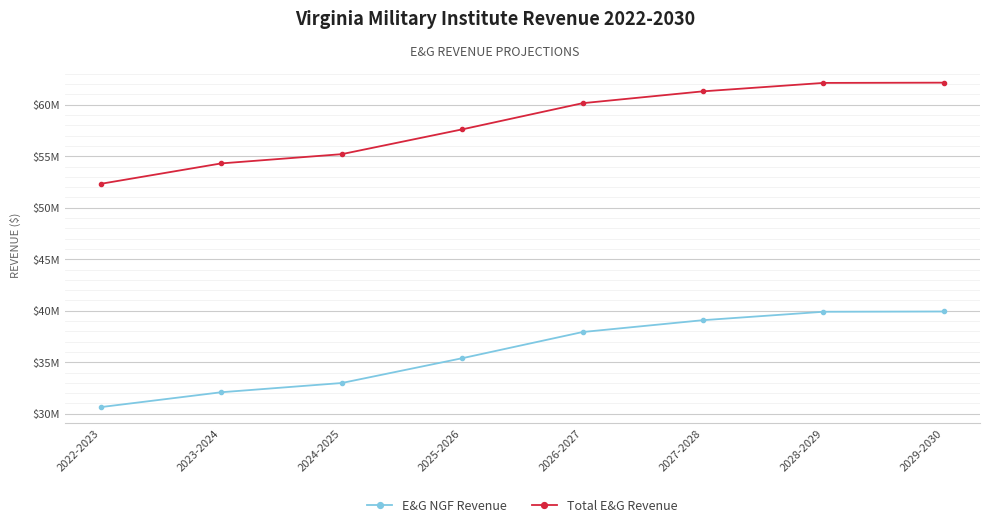

True or false: Total E&G Revenue has more than 2 points higher than both neighbors.

False